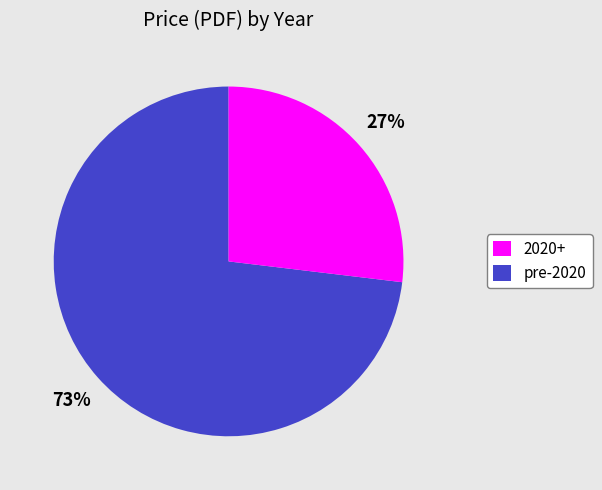

Is there any slice that represents more than half of the pie?

Yes